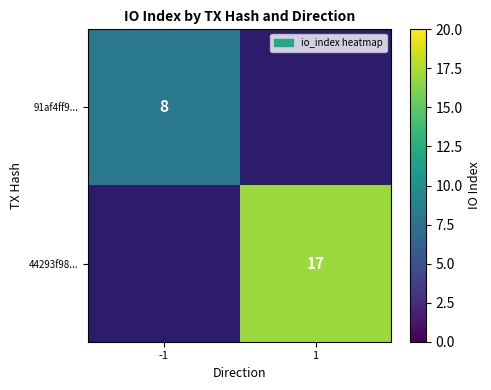

The value of 44293f98... at 1 is 27. True or false?

False